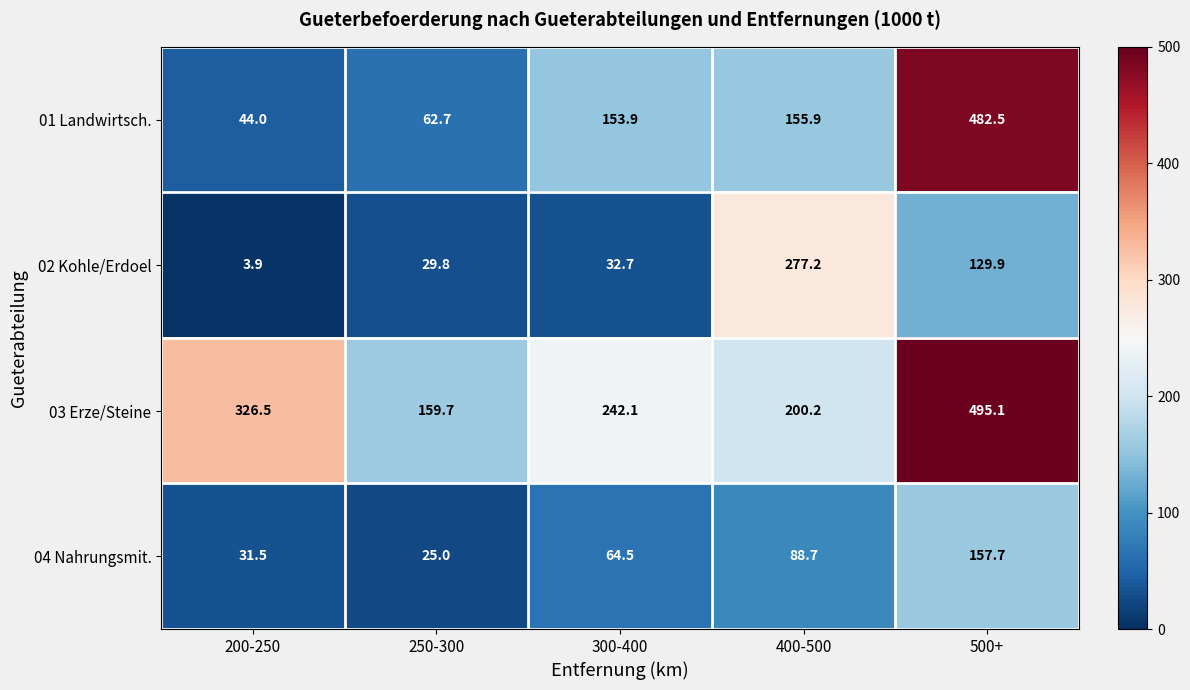

The value of 03 Erze/Steine at 300-400 is 242.1. True or false?

True